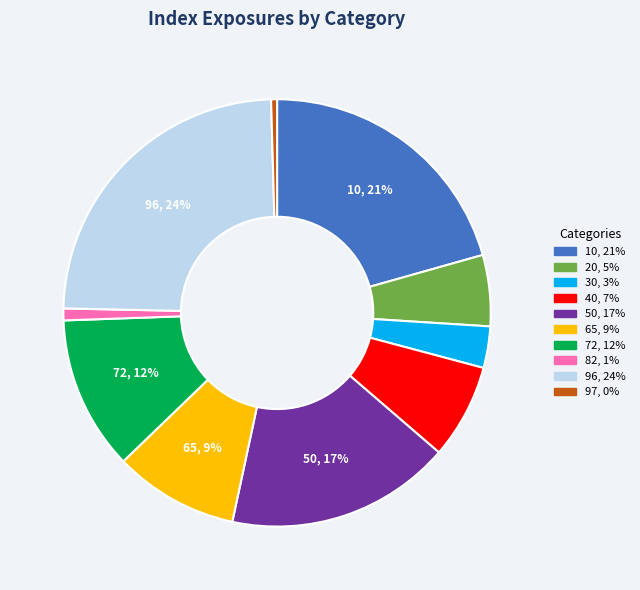

Between 50 and 82, which is larger?

50